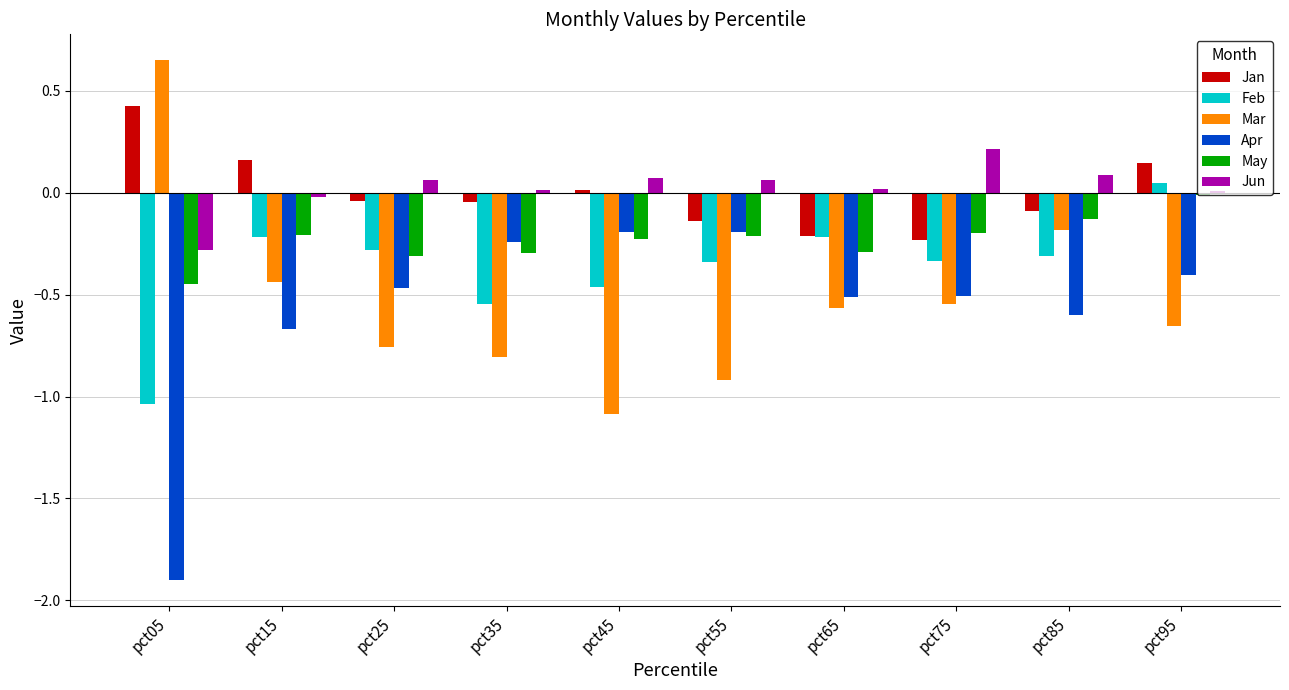

The May series shows -0.2 at pct65. True or false?

False